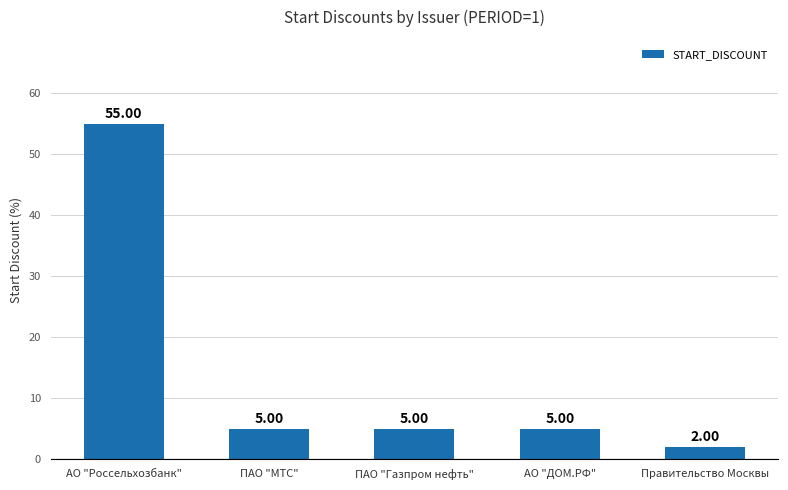

What is the difference between the maximum and second lowest values?

50